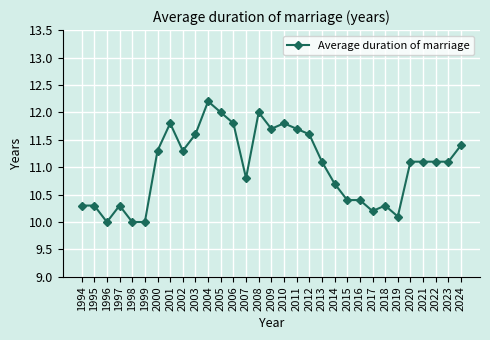

How many lines are shown in the chart?

1